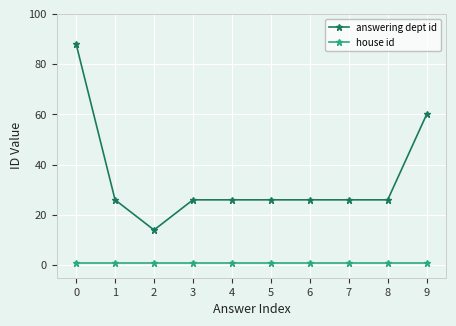

What is the smallest value displayed?

1